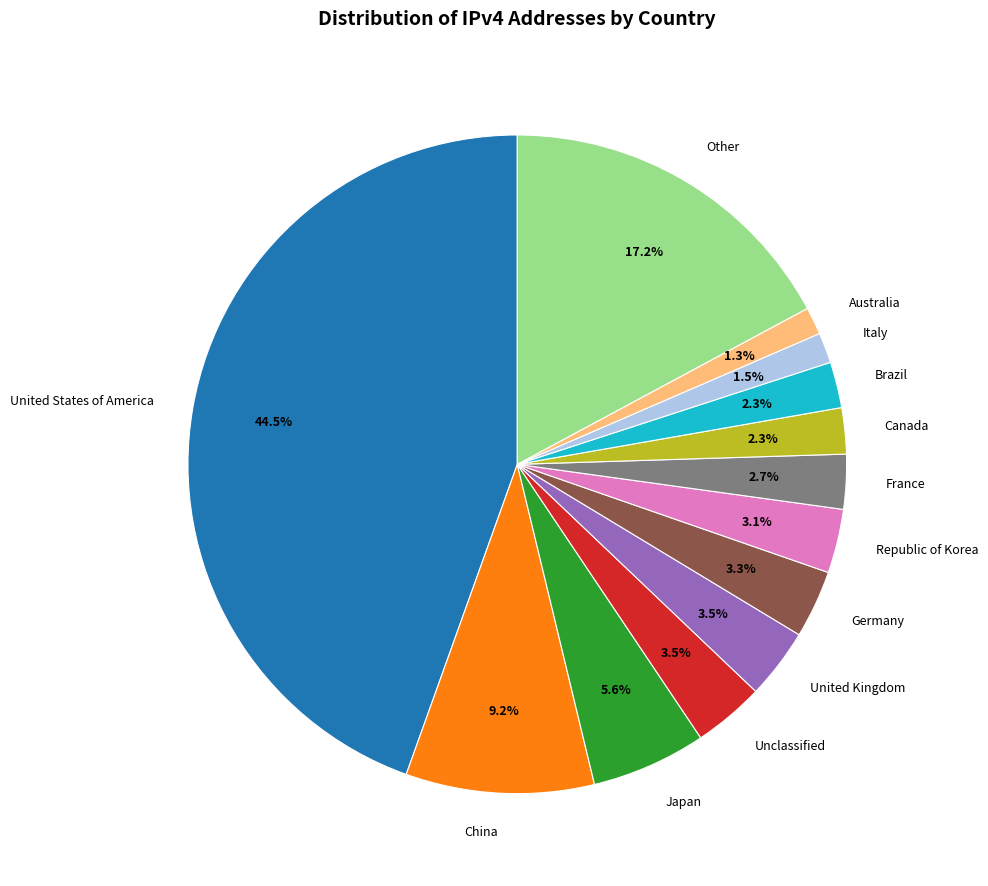

Count the number of slices in the pie.

13